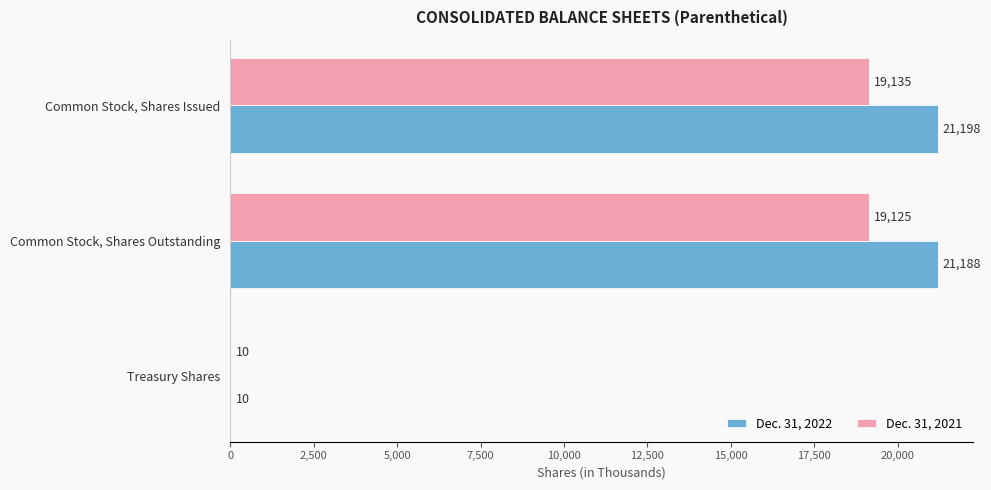

Which series changed the most between Common Stock, Shares Outstanding and Treasury Shares?

Dec. 31, 2022